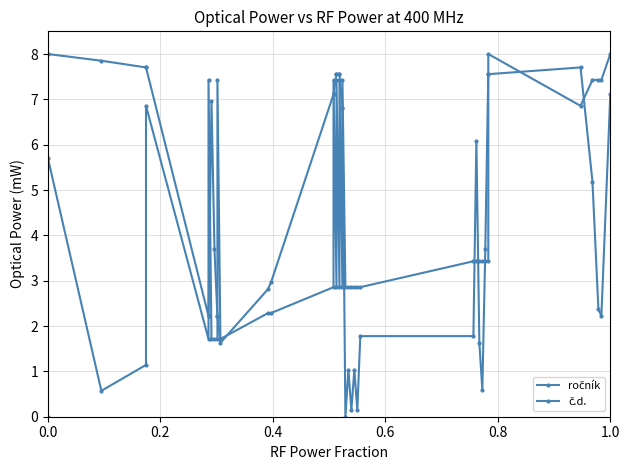

True or false: č.d. has more than 1 points higher than both neighbors.

True